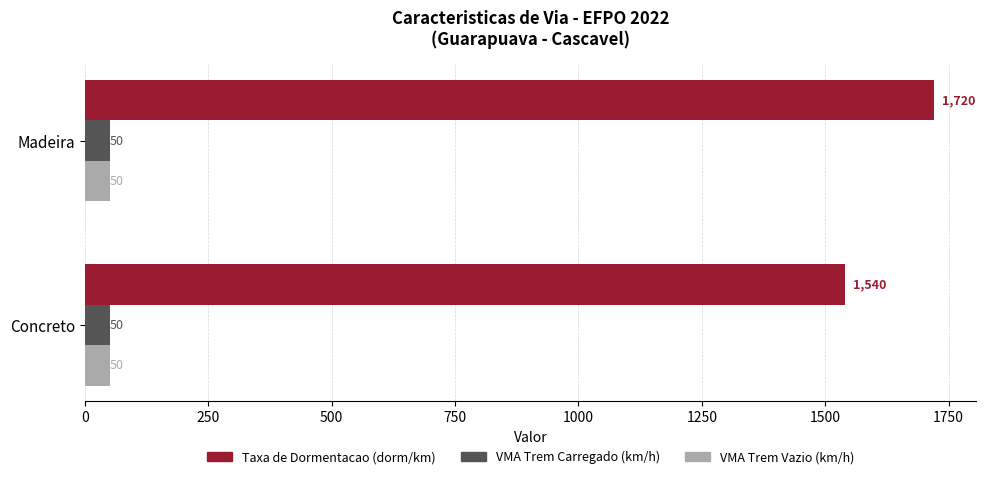

How many categories are shown in the chart?

2